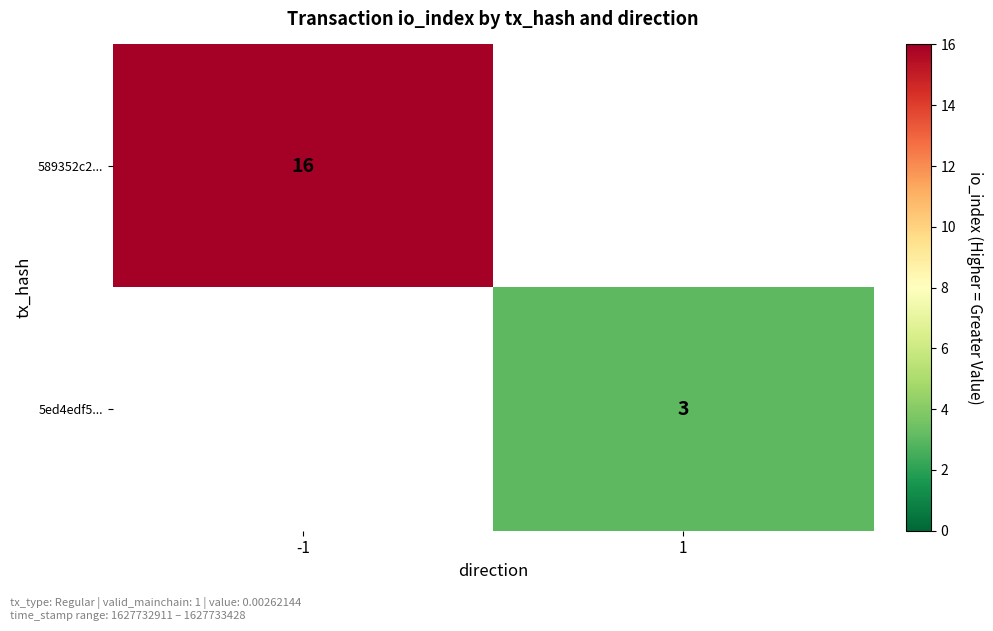

True or false: 589352c2... has a value of 16 at -1.

True